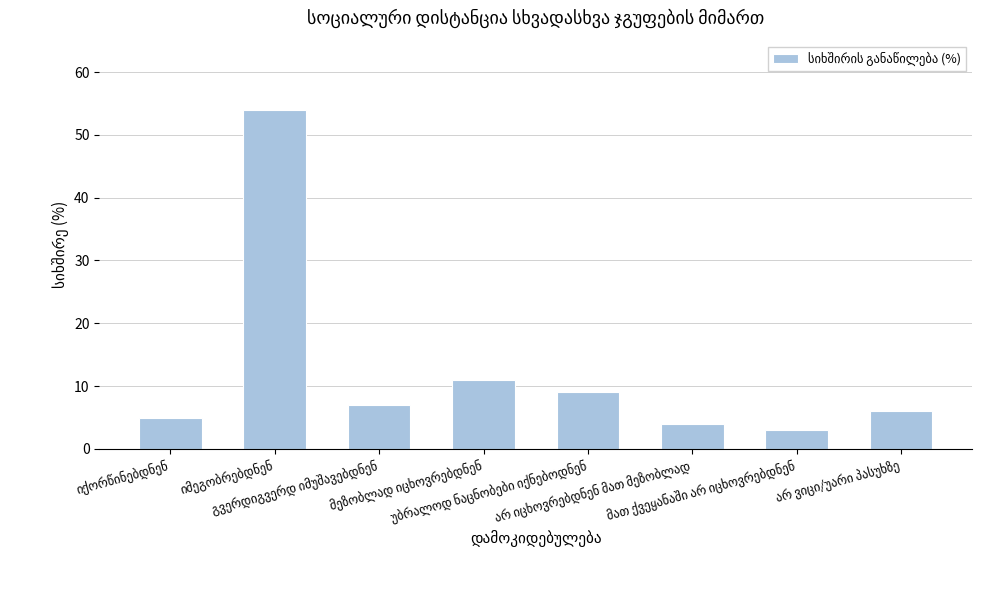

What is the greatest value displayed?

54